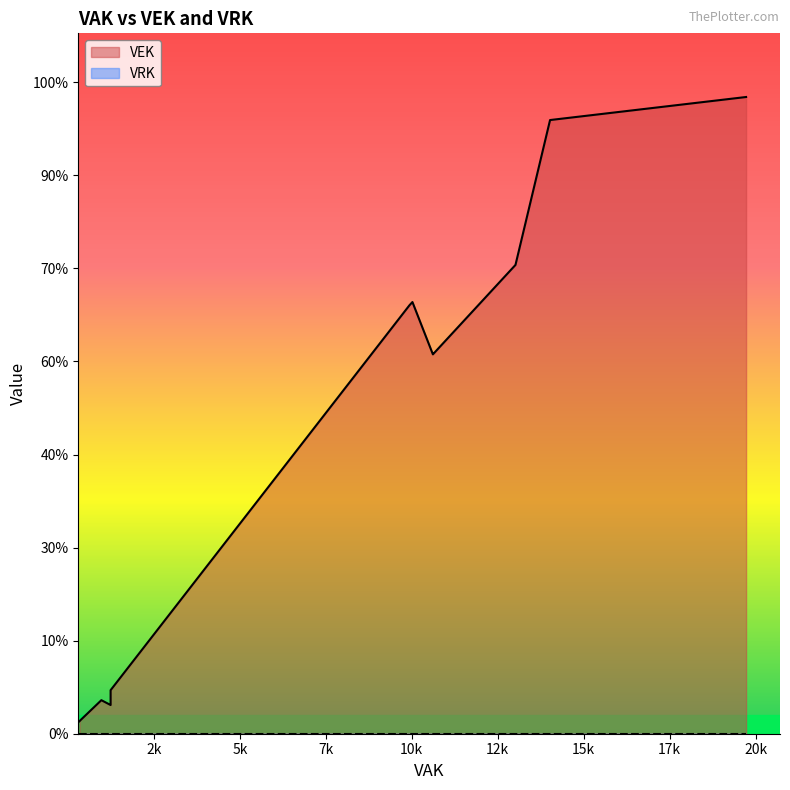

At which label does VEK first exceed 10202?

4